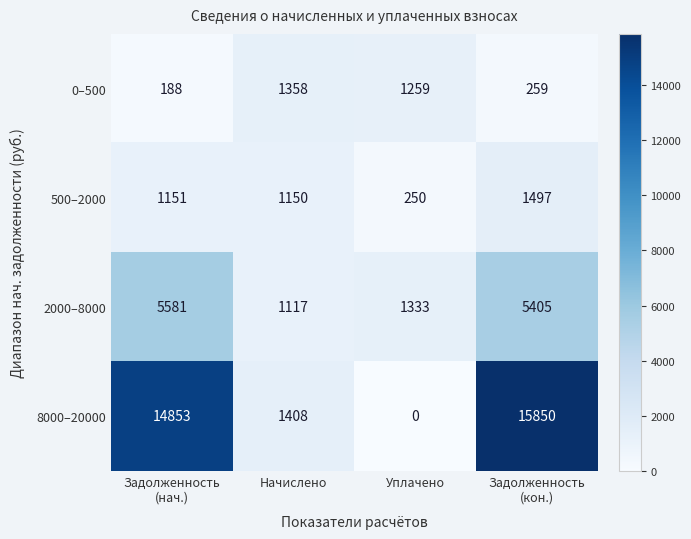

Which label corresponds to the largest value in the chart?

Задолженность
(кон.)